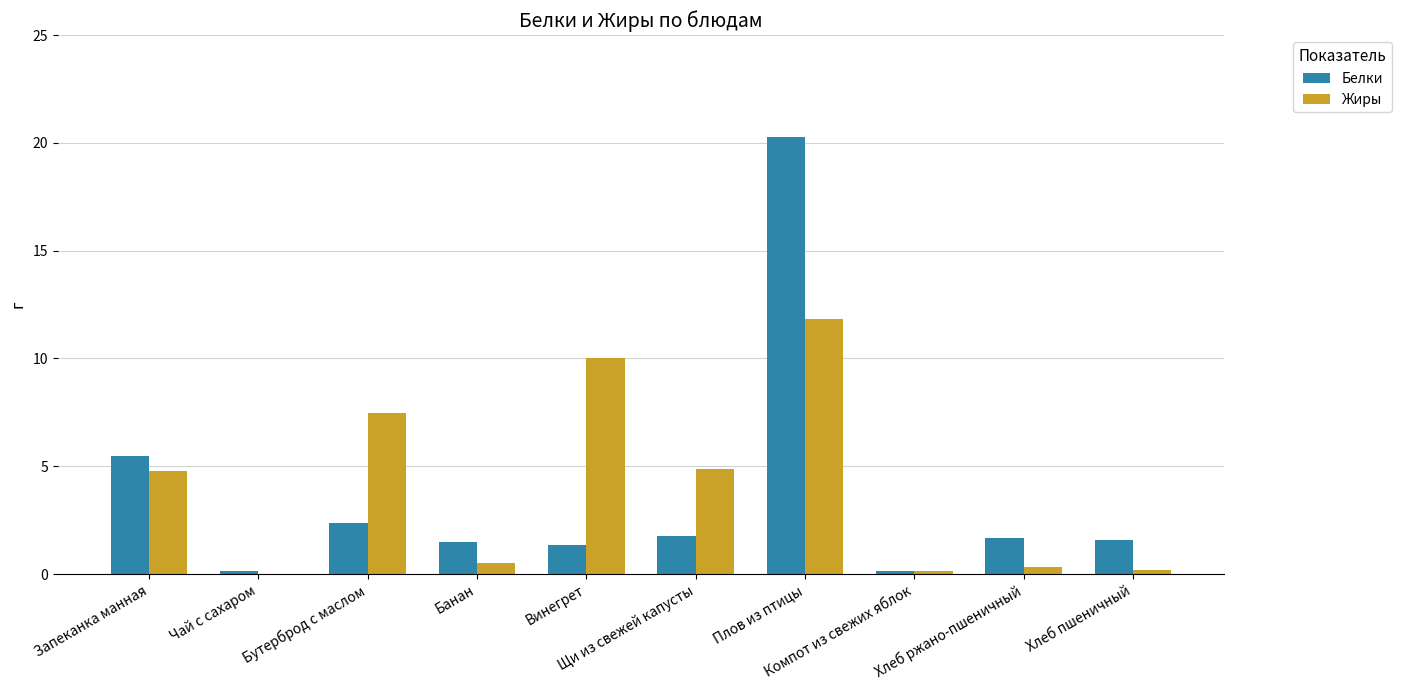

Which series has the largest total across all categories?

Жиры